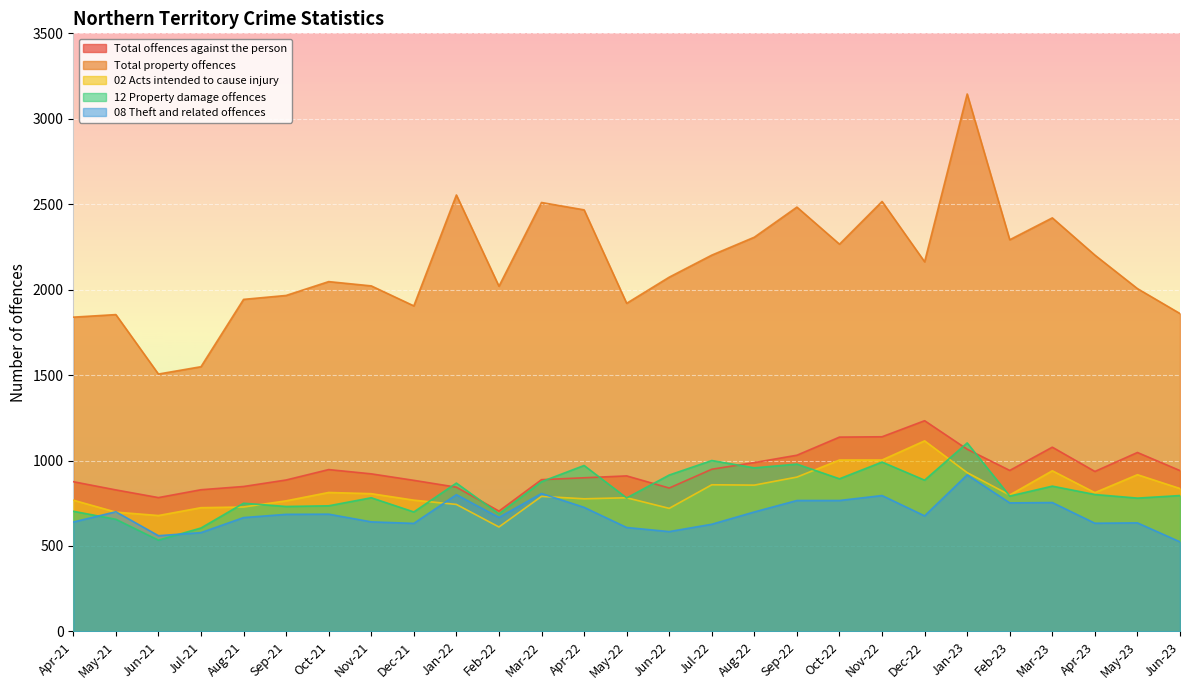

What is the sum of the 02 Acts intended to cause injury values at Sep-22 and May-23?

1820